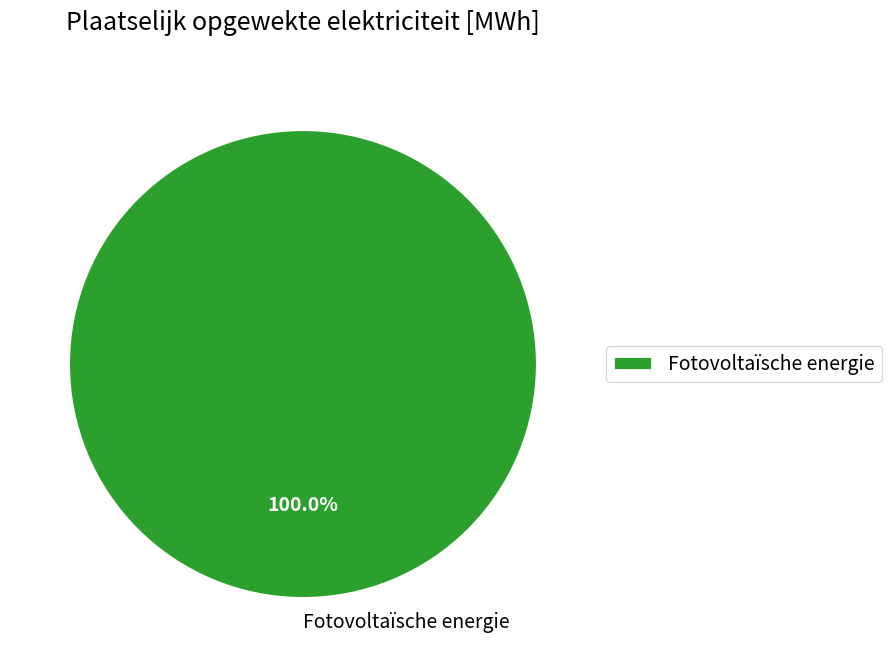

How many slices are in this pie chart?

1